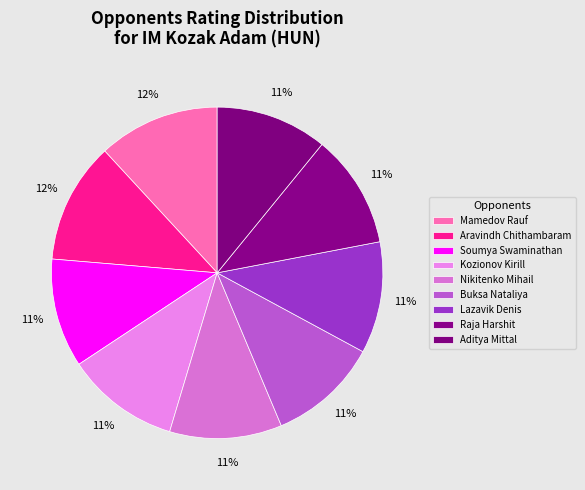

Is there any slice that represents more than half of the pie?

No